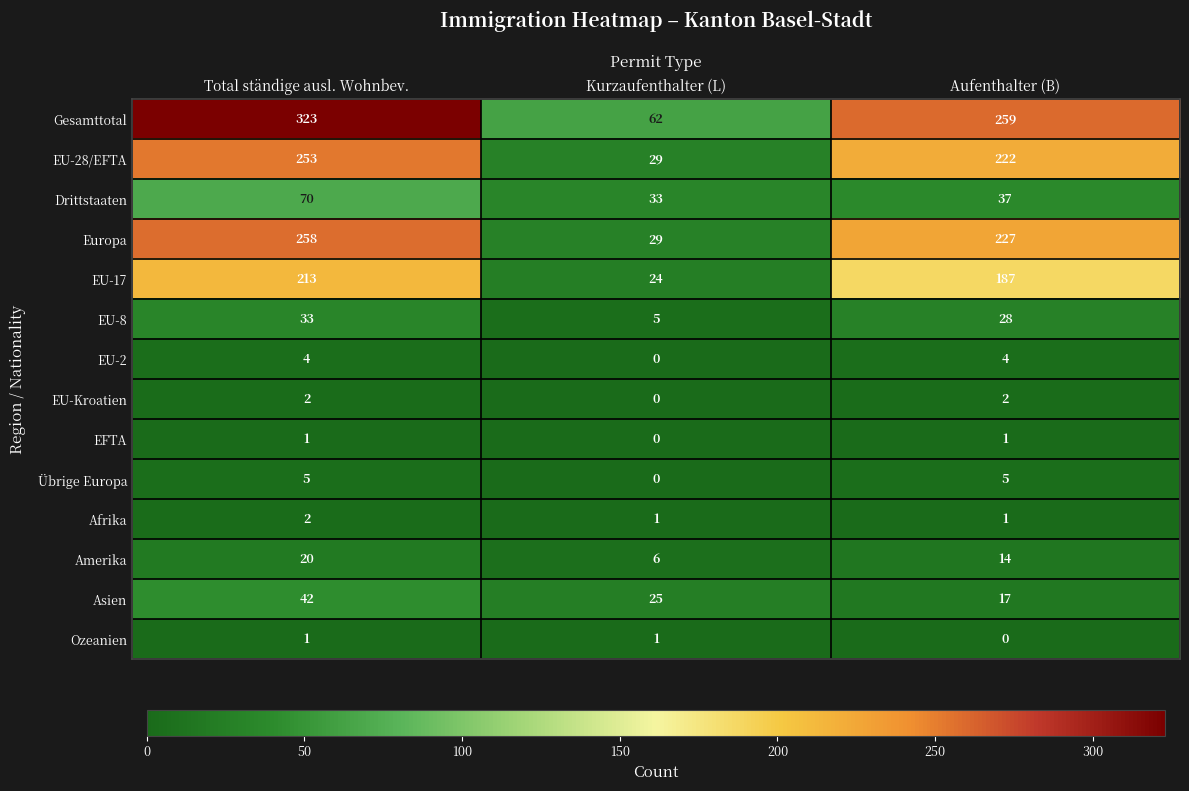

What is the total value across all series at Aufenthalter (B)?

1004